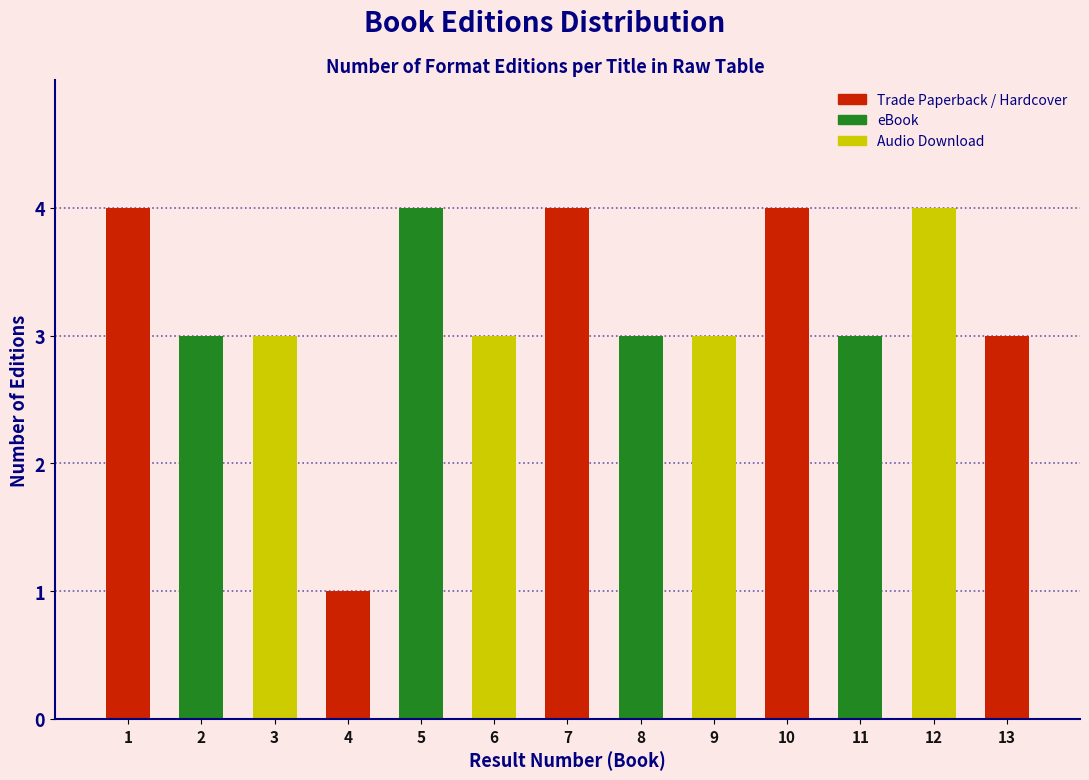

Reading left to right, transcribe all the data shown in this chart.

4	3	3	1	4	3	4	3	3	4	3	4	3